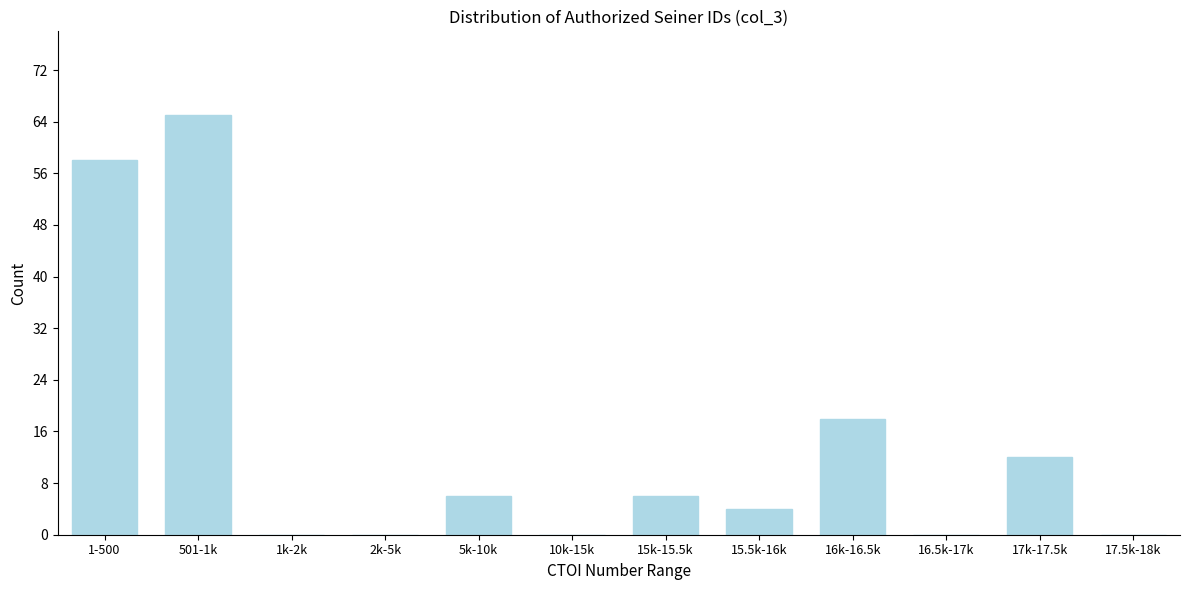

Reading left to right, list all the values displayed in this chart.

1-500=58	501-1k=65	1k-2k=0	2k-5k=0	5k-10k=6	10k-15k=0	15k-15.5k=6	15.5k-16k=4	16k-16.5k=18	16.5k-17k=0	17k-17.5k=12	17.5k-18k=0